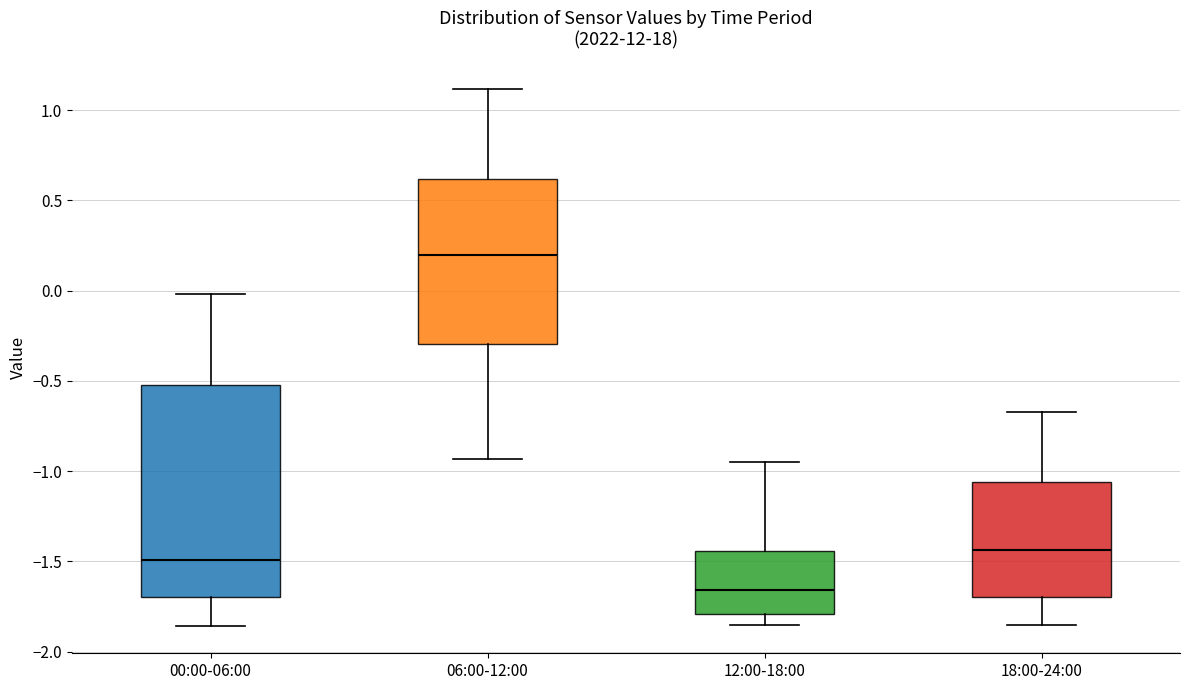

Reading left to right, read every box against the y-axis: the position of its median line, the range the box covers, and the ends of its whiskers. The values are not printed on the chart, so give them approximately, as read against the axis.

00:00-06:00: median -1.50, box -1.70 to -0.50, whiskers -1.85 to 0.00
06:00-12:00: median 0.20, box -0.30 to 0.60, whiskers -0.95 to 1.10
12:00-18:00: median -1.65, box -1.80 to -1.45, whiskers -1.85 to -0.95
18:00-24:00: median -1.45, box -1.70 to -1.05, whiskers -1.85 to -0.65